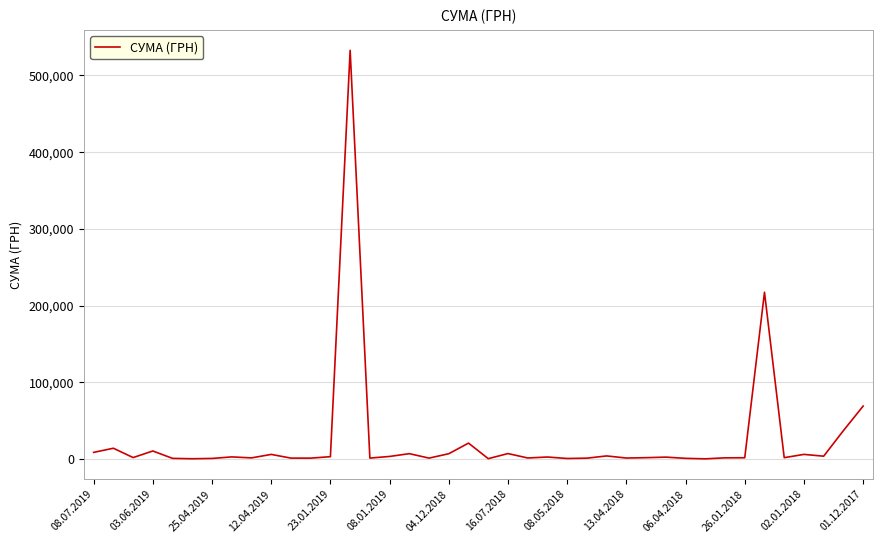

What is the maximum value shown in the chart?

532782.7